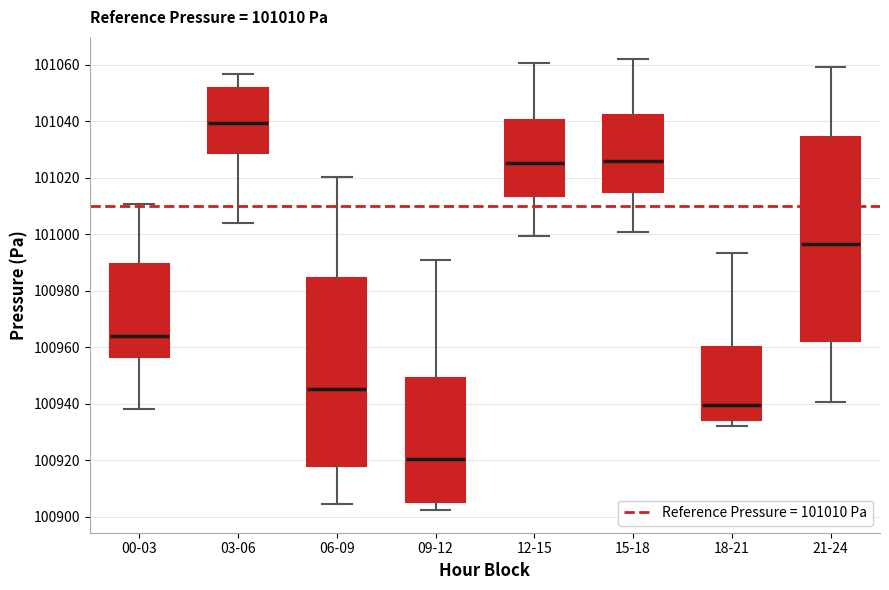

Which box's median line is the lowest?

09-12